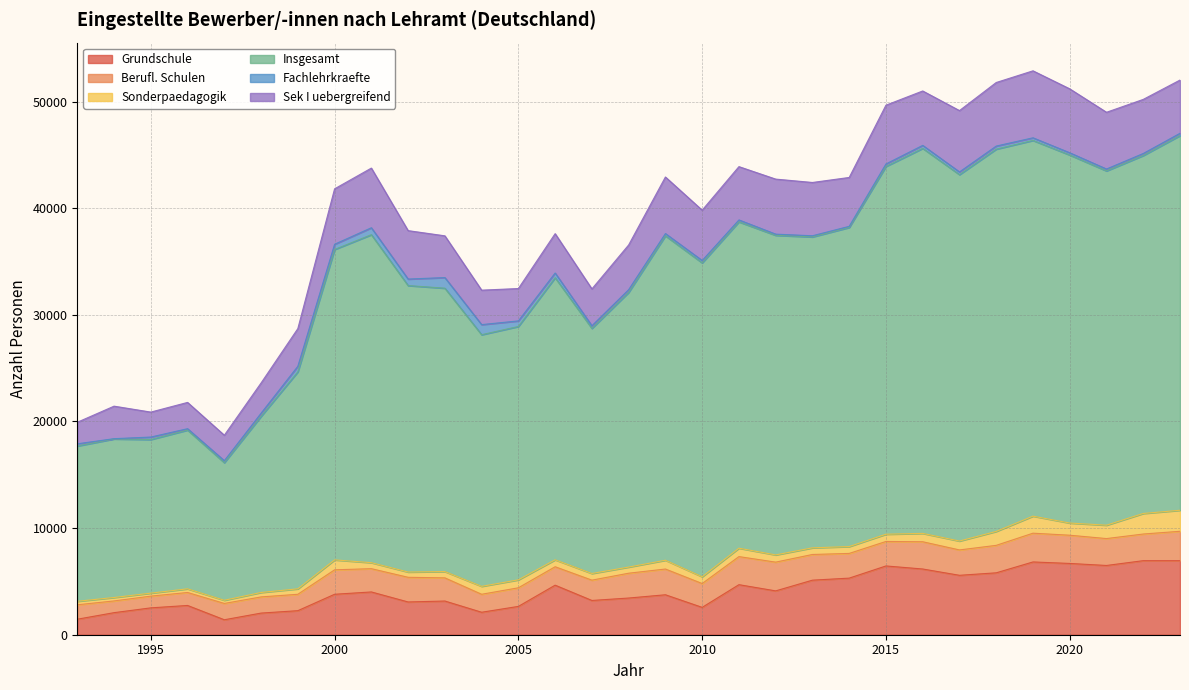

Is it true that Sonderpaedagogik equals 711.0 at 2002?

False